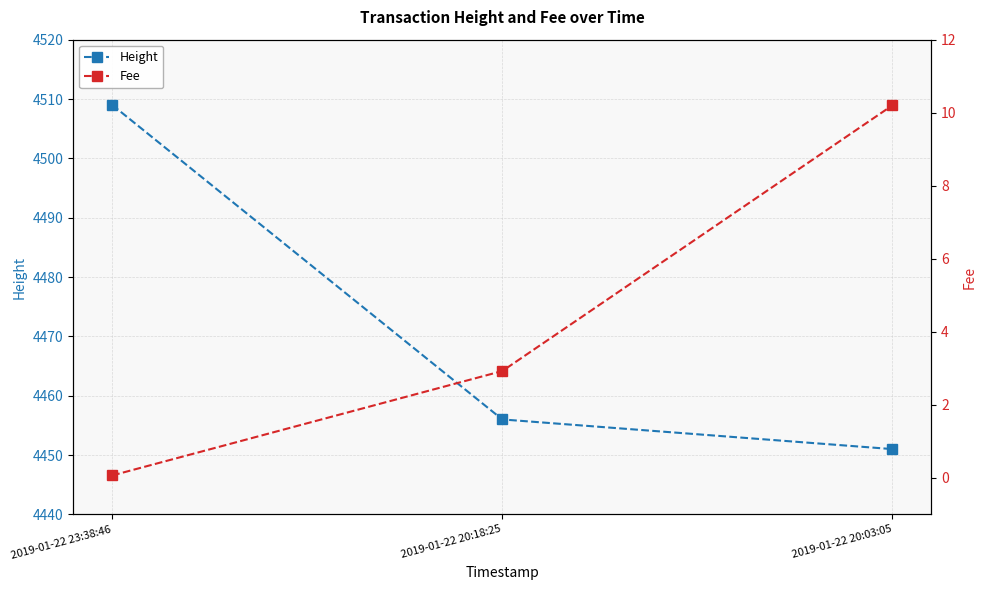

What is the sum of the Height values at 2019-01-22 20:03:05 and 2019-01-22 20:18:25?

8907